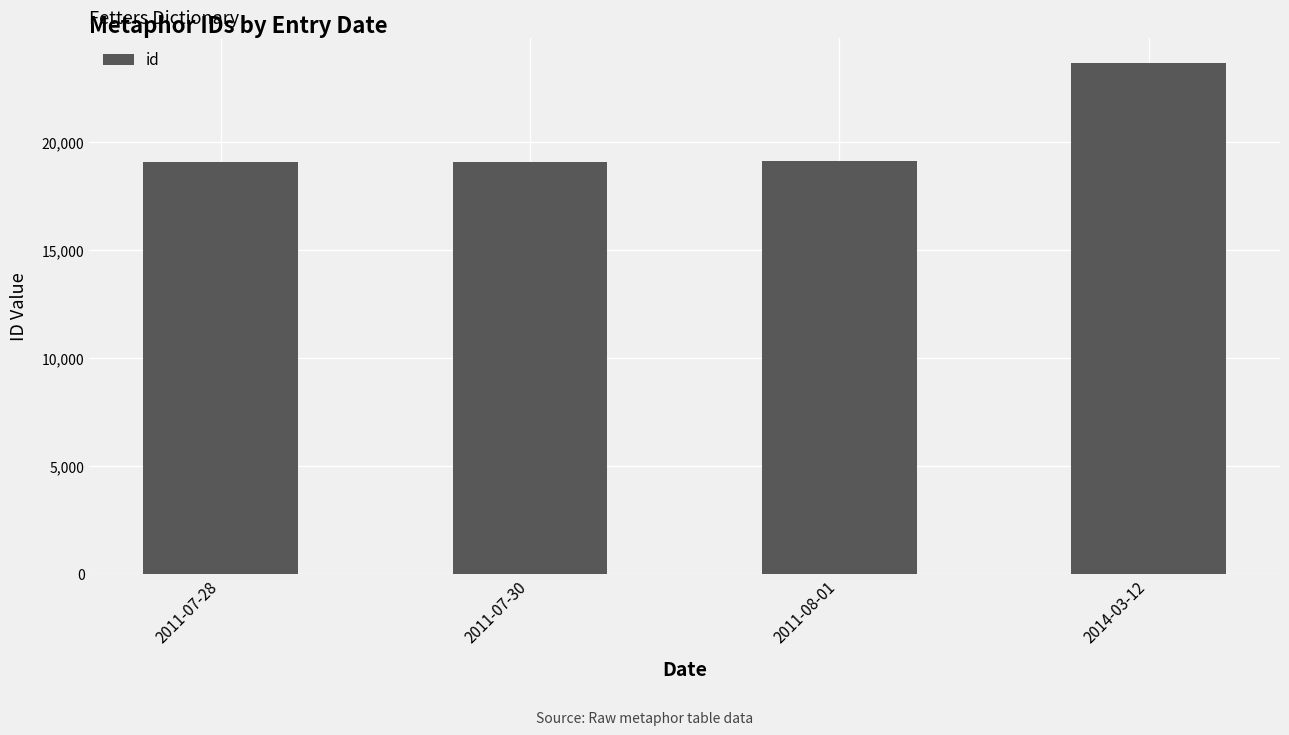

What is the value of the 4th bar from the left?

23622